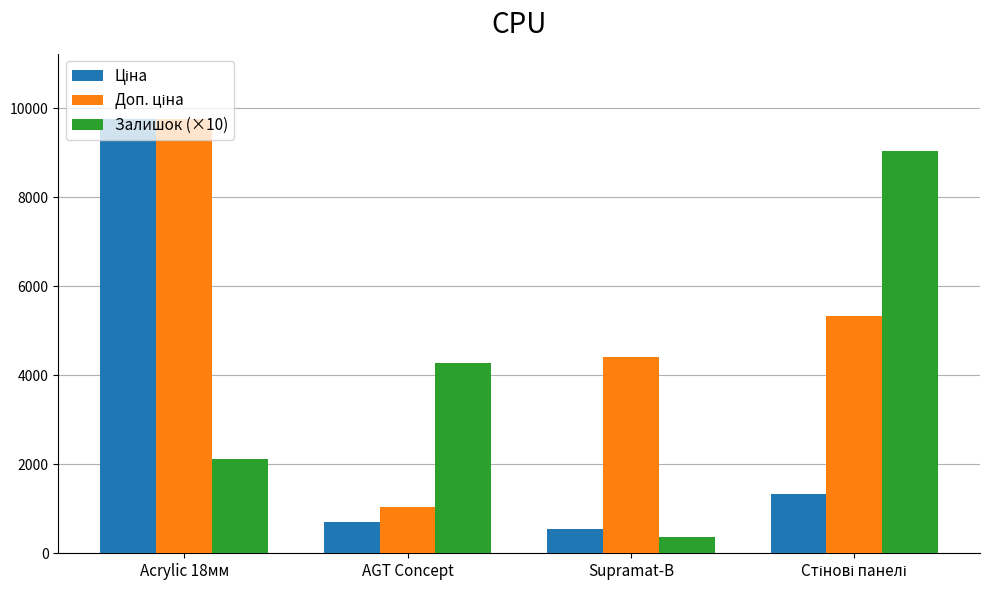

What is the spread (max minus min) of values at AGT Concept?

3564.5